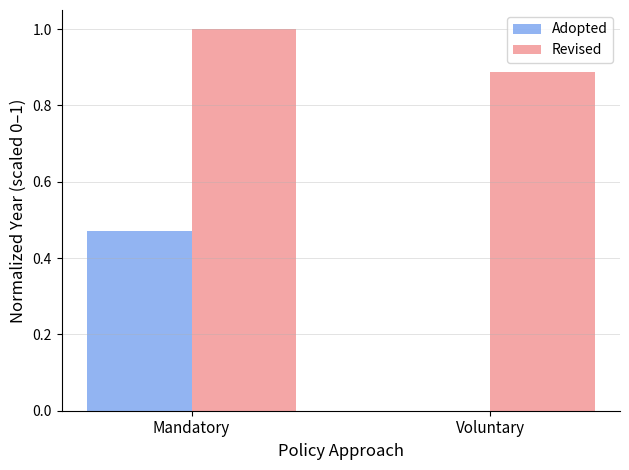

The value of Revised at Mandatory is 1.0. True or false?

True